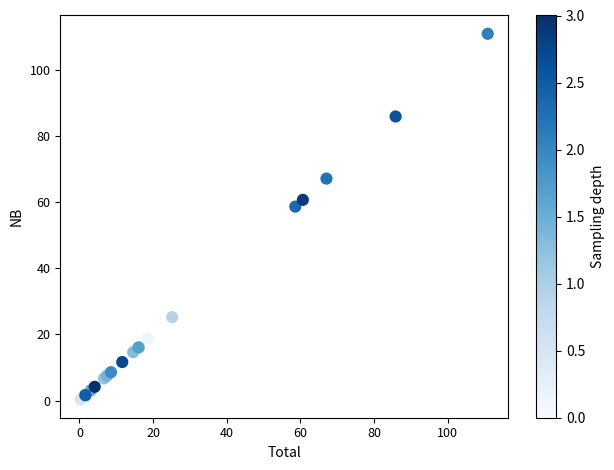

What Y value in the scatter plot is closest to 55?

58.6